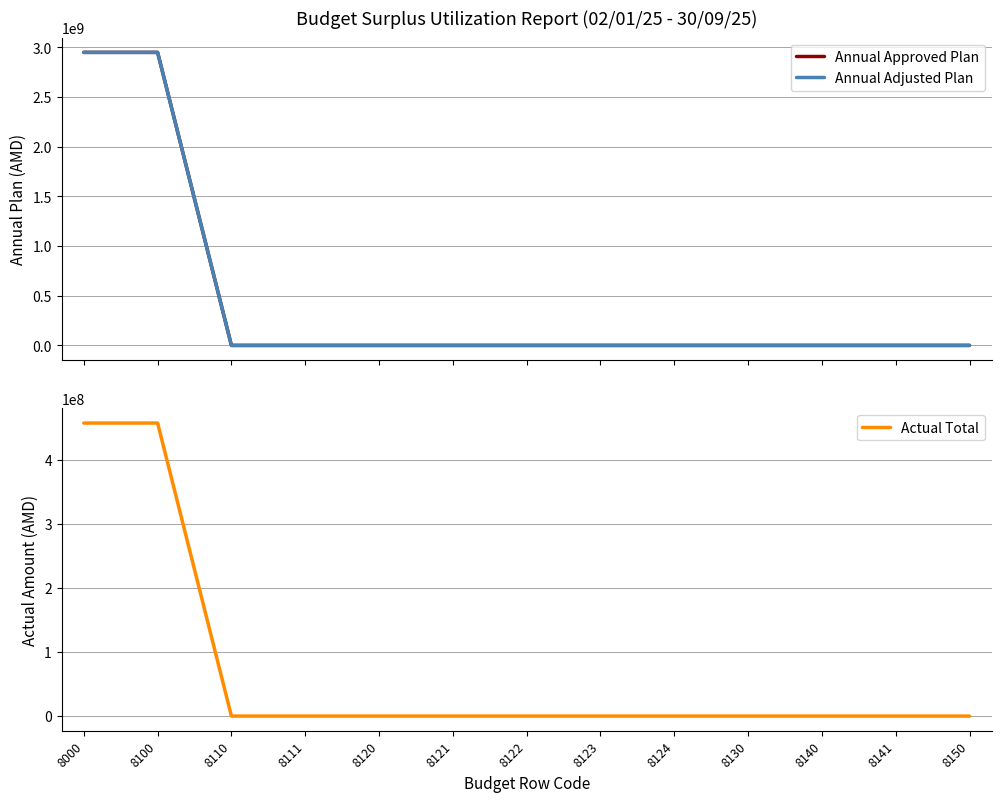

True or false: Annual Approved Plan has more than 2 interior local peaks.

False